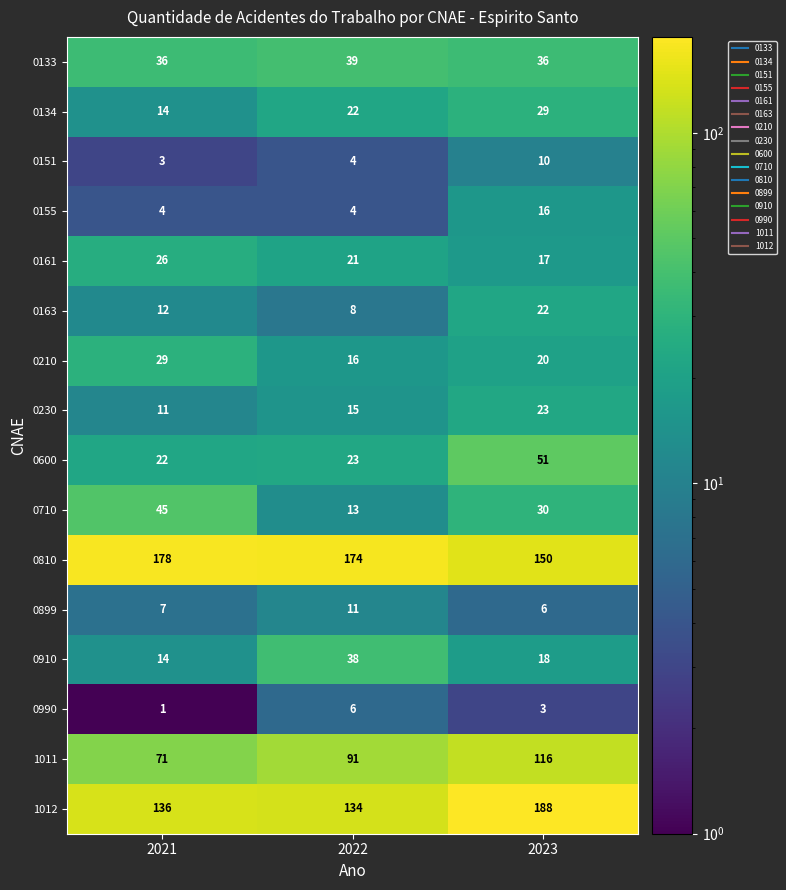

What is the total value across all series at 2023?

735